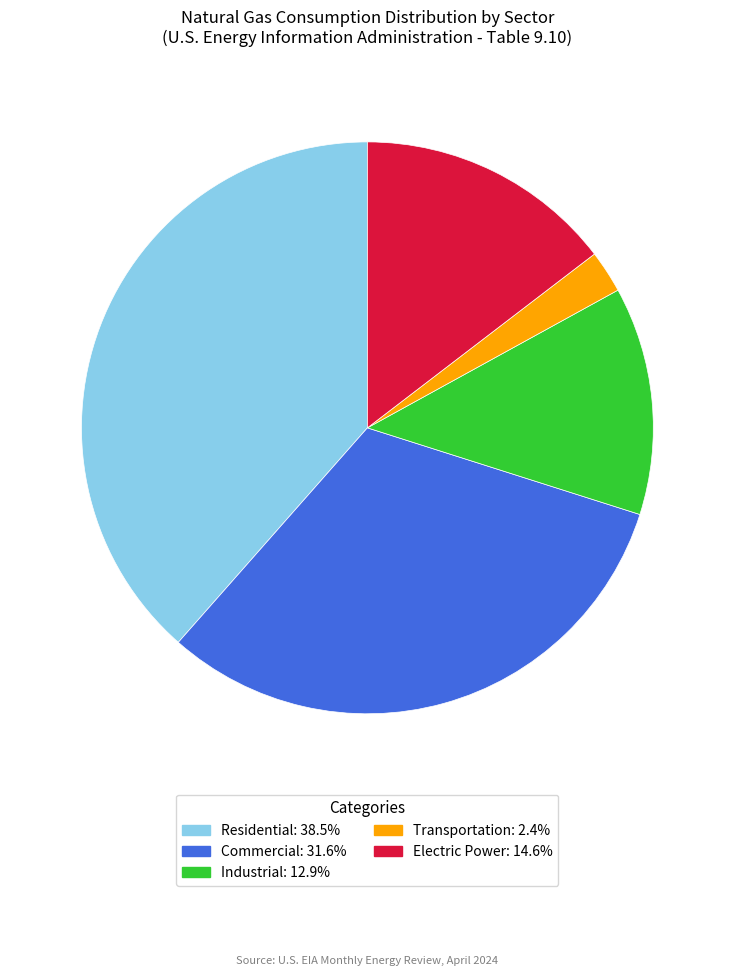

Which has a higher value, Residential or Commercial?

Residential